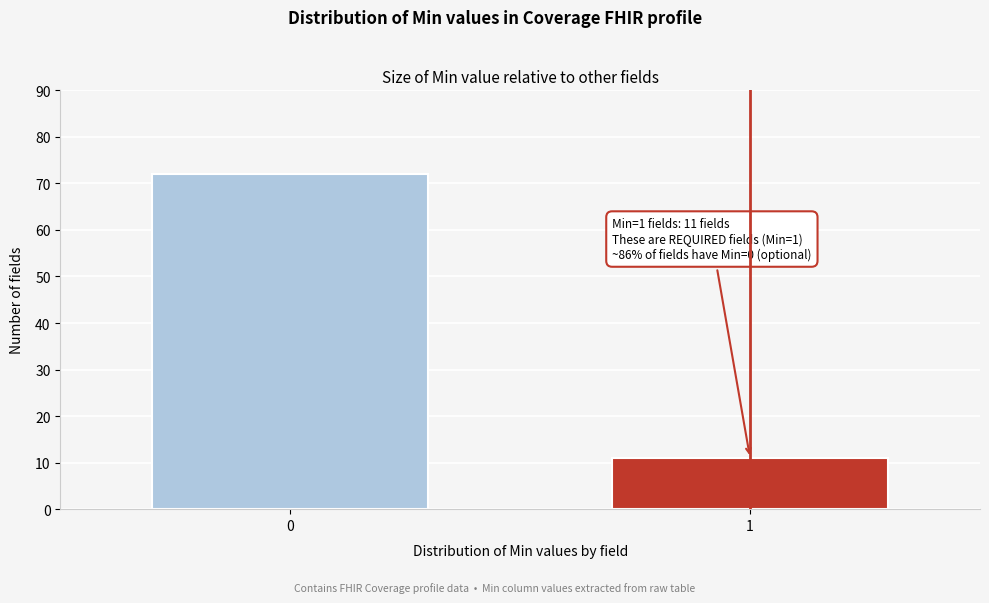

Reading right to left, list all the values displayed in this chart.

11	72